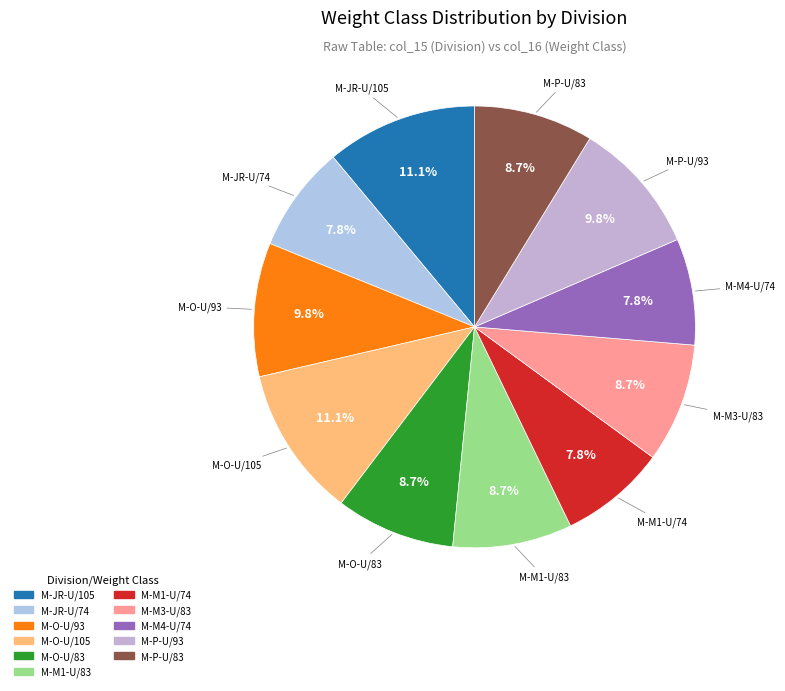

Count the number of slices in the pie.

11